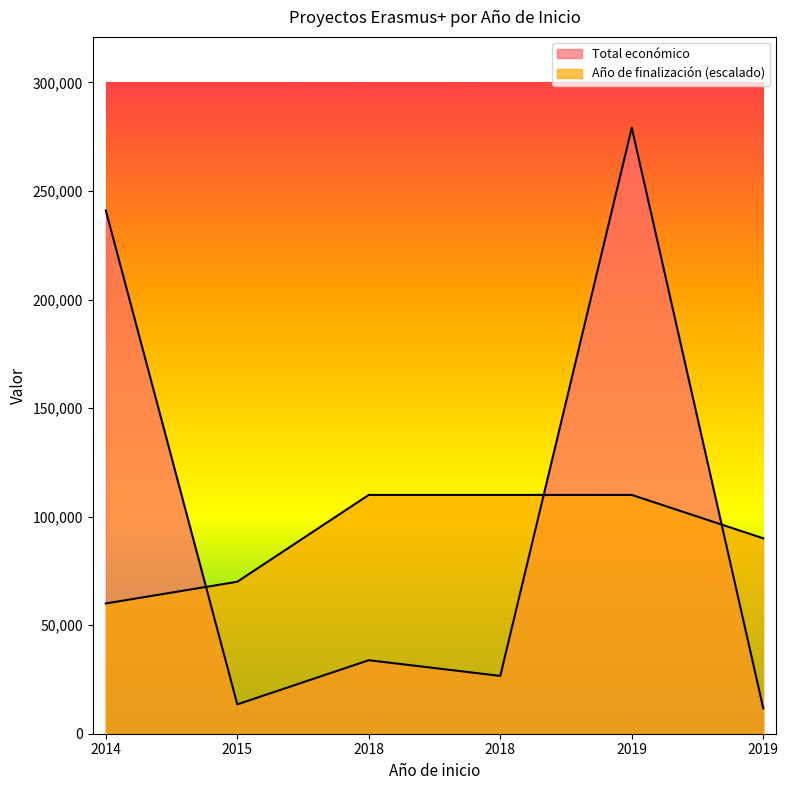

At which category is the sum across all series the highest?

2019